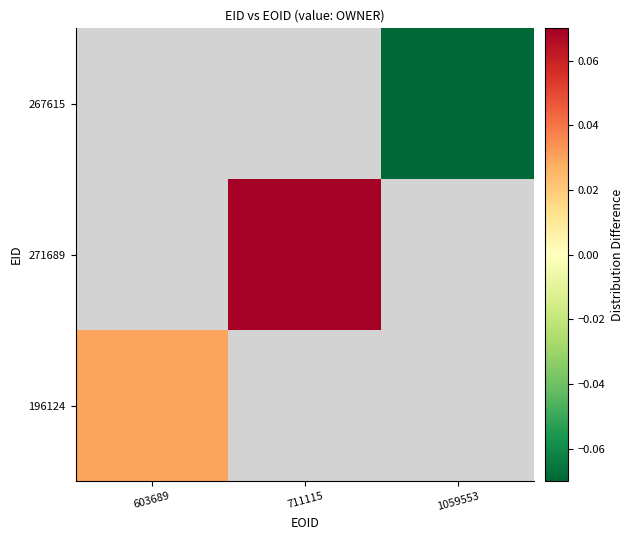

Which category has the lowest value across all series?

1059553